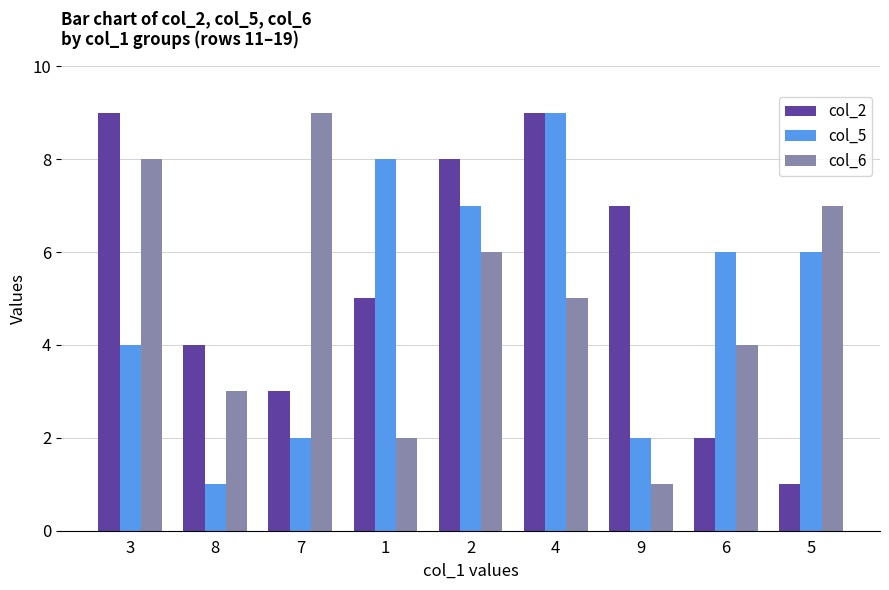

Rank the series at 3 from lowest to highest value.

col_5, col_6, col_2